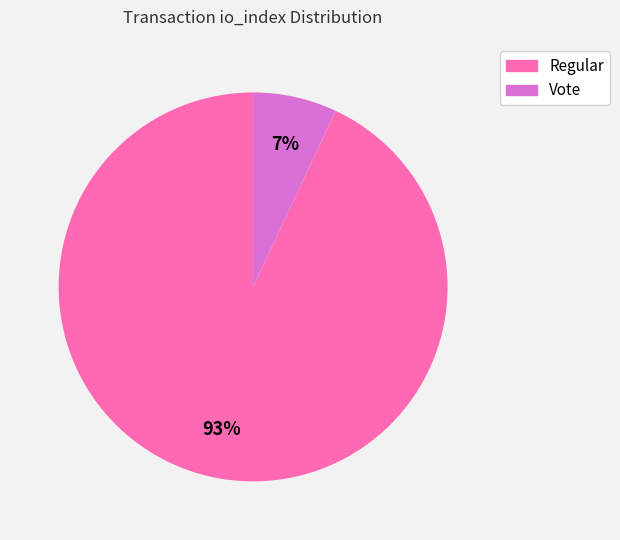

Approximately how many times larger is the value at Vote compared to Regular?

0.1